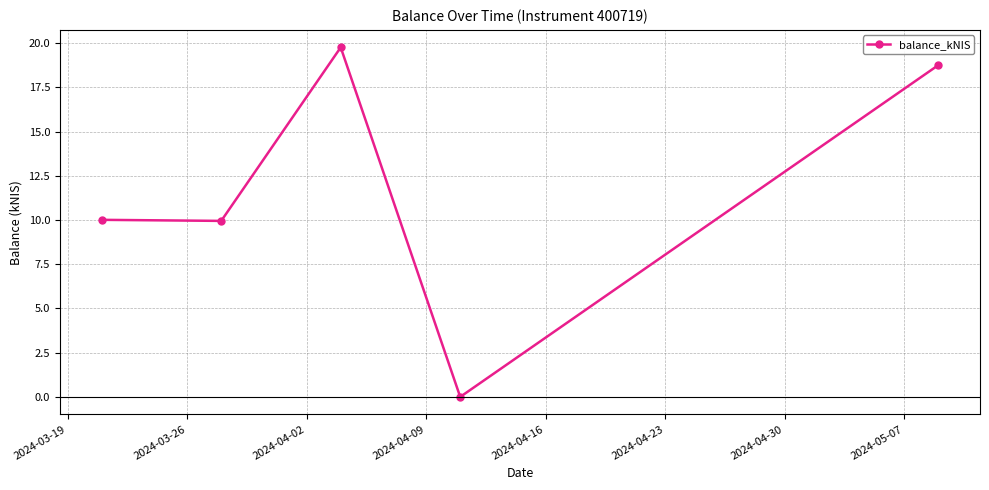

How many distinct data groups are displayed?

1